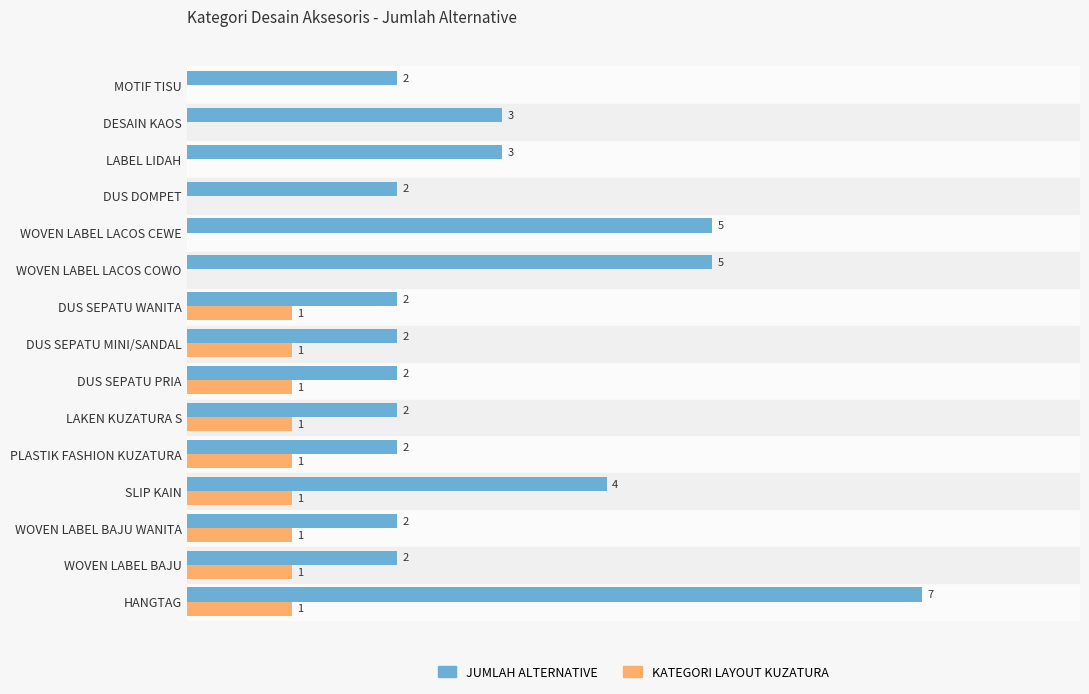

Which series changed the most between DUS SEPATU MINI/SANDAL and WOVEN LABEL LACOS CEWE?

JUMLAH ALTERNATIVE